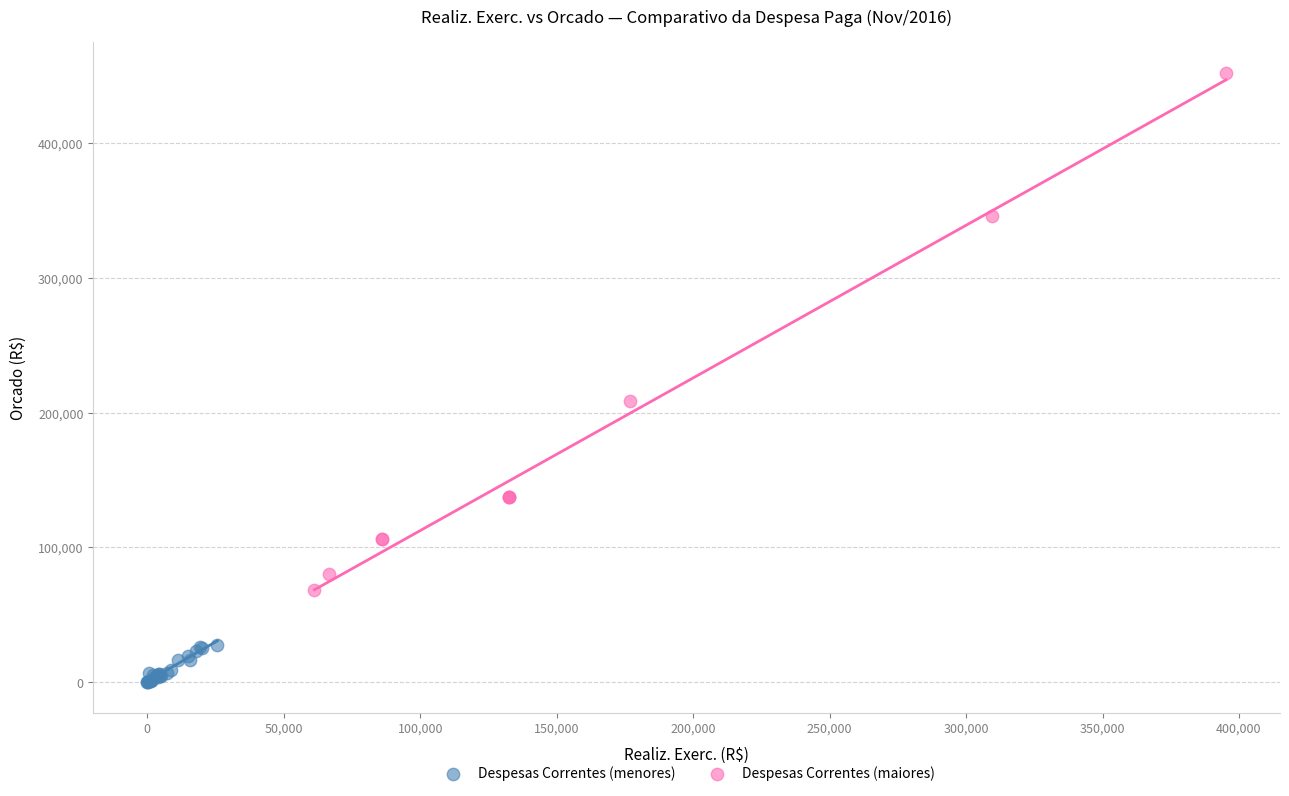

Which series reaches the maximum Y coordinate?

Despesas Correntes (maiores)